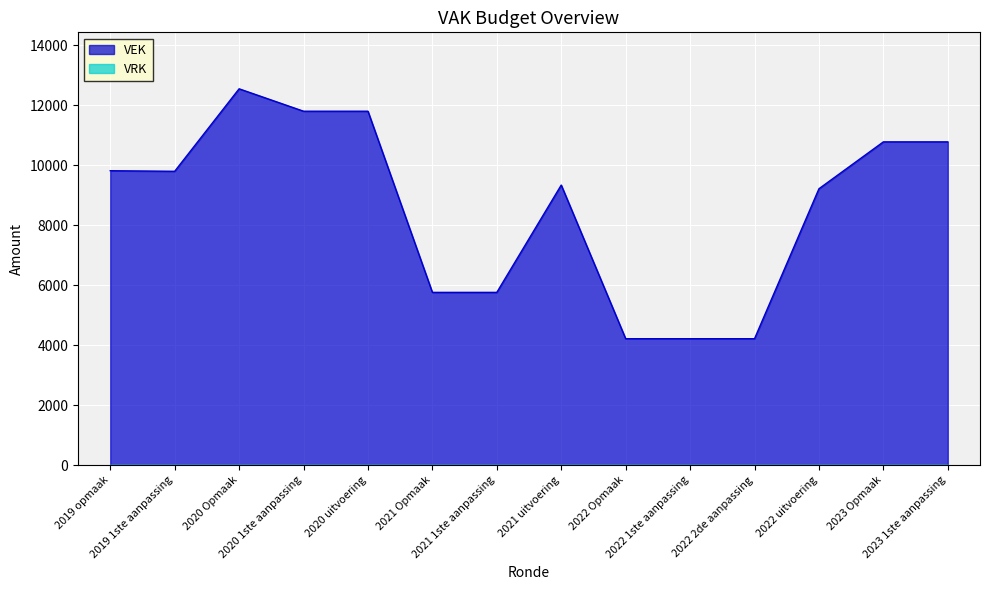

Reading left to right, transcribe all the data shown in this chart.

2019 opmaak=9820	2019 1ste aanpassing=9801	2020 Opmaak=12551	2020 1ste aanpassing=11804	2020 uitvoering=11804	2021 Opmaak=5764	2021 1ste aanpassing=5764	2021 uitvoering=9342	2022 Opmaak=4219	2022 1ste aanpassing=4219	2022 2de aanpassing=4219	2022 uitvoering=9219	2023 Opmaak=10782	2023 1ste aanpassing=10782